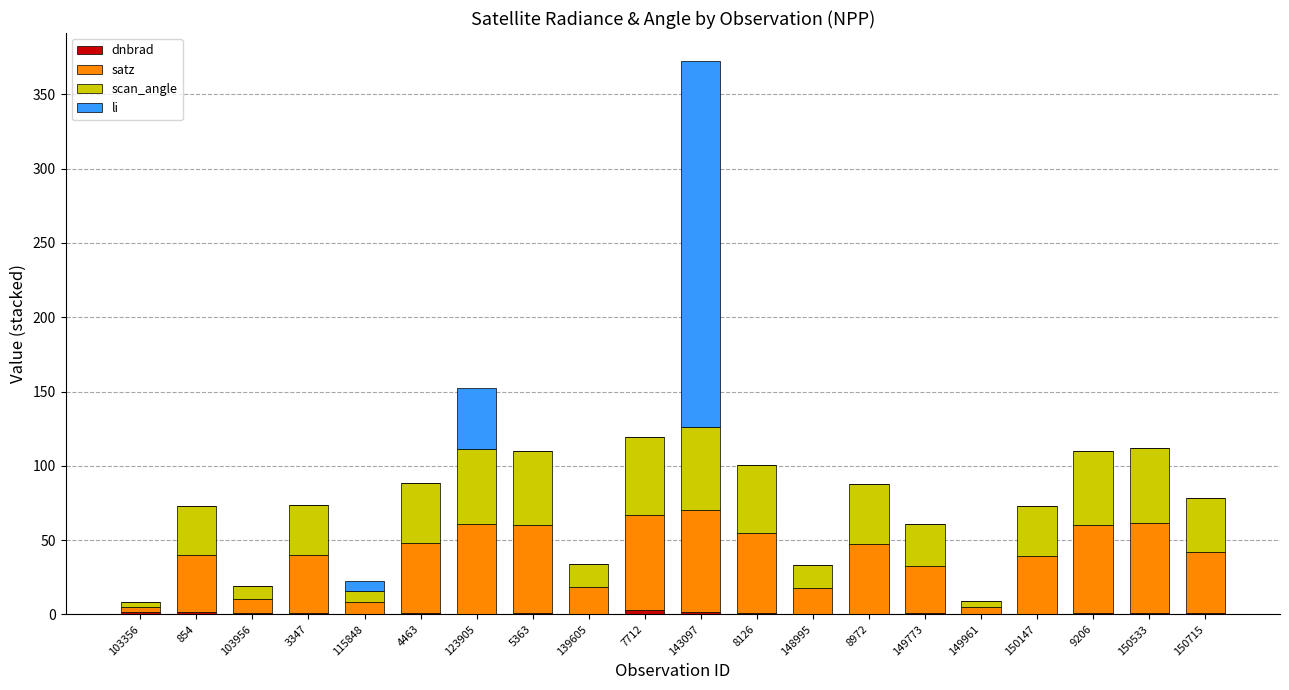

How many series are shown in this chart?

4